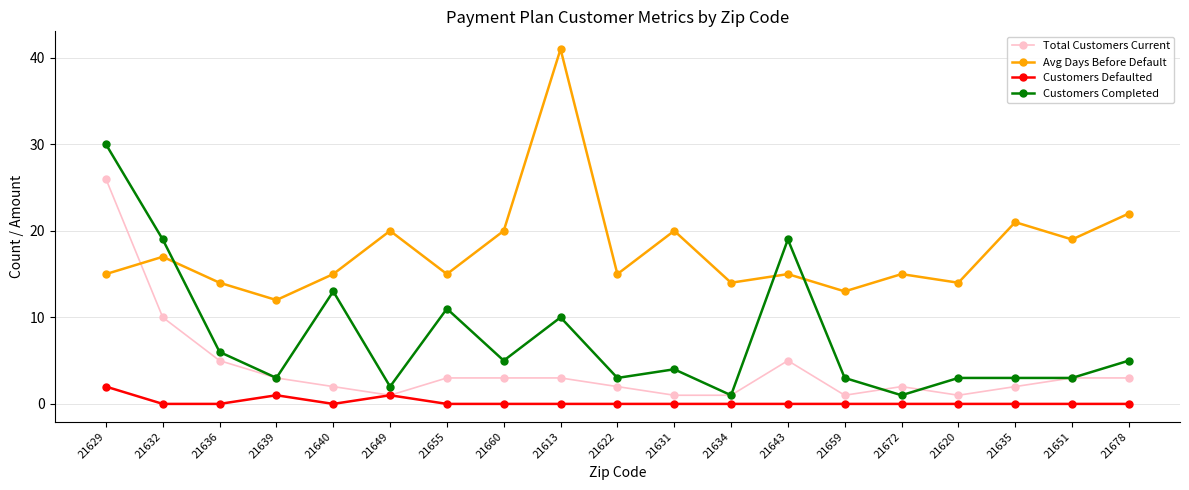

At which category is the sum across all series the highest?

21629